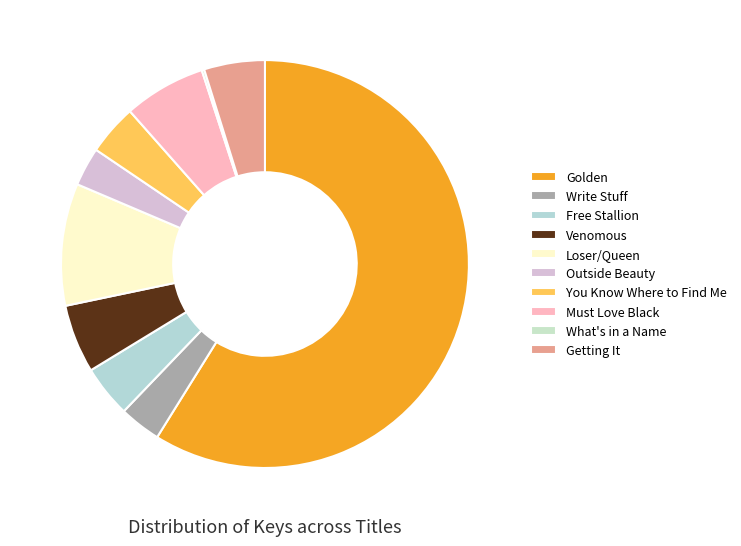

Does Getting It represent more than half of the total?

No